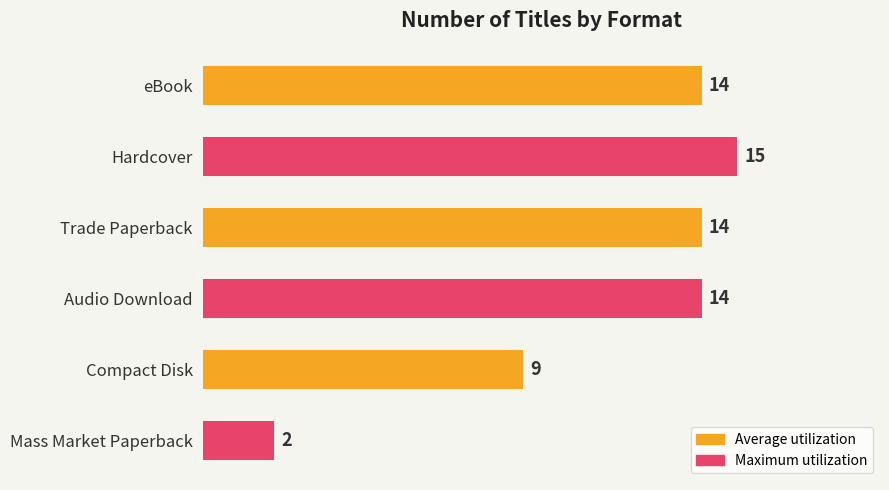

Reading top to bottom, extract all data points from this chart.

14	15	14	14	9	2